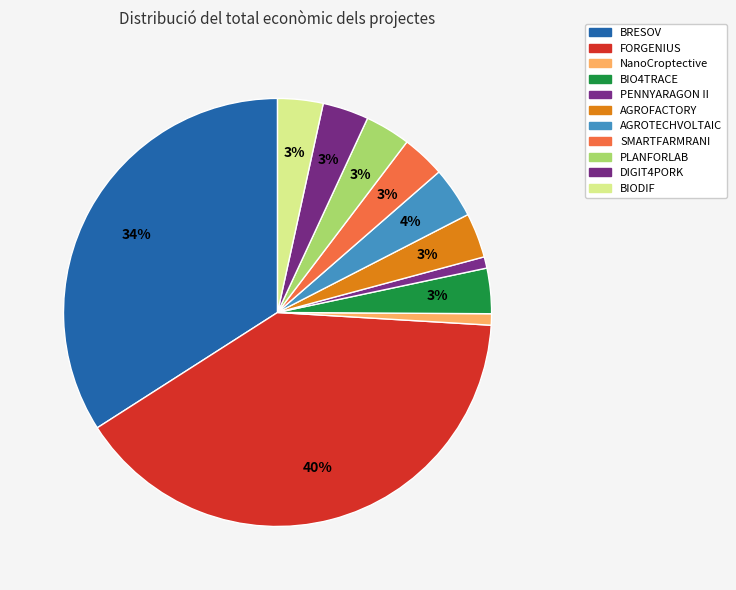

True or false: FORGENIUS accounts for 35% of the total.

False